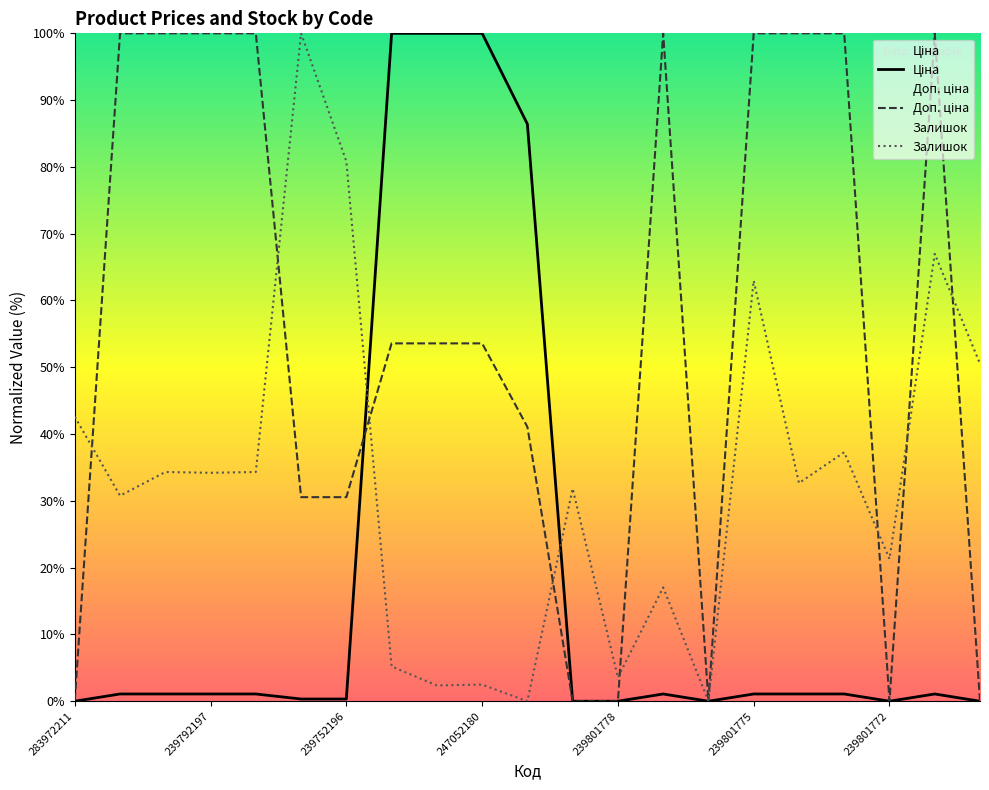

At which label does Доп. ціна reach its peak?

247132181